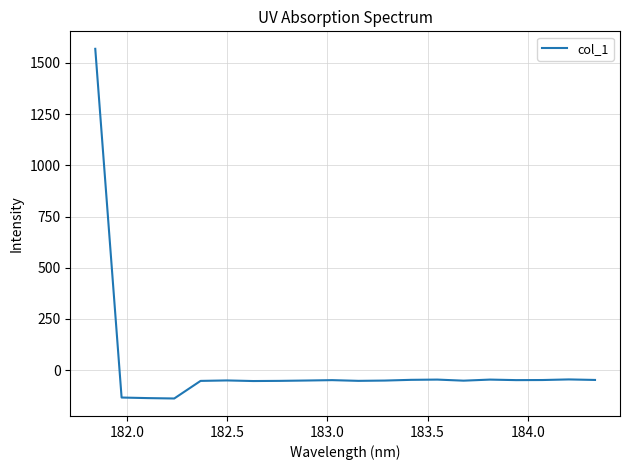

What is the greatest value displayed?

1569.1